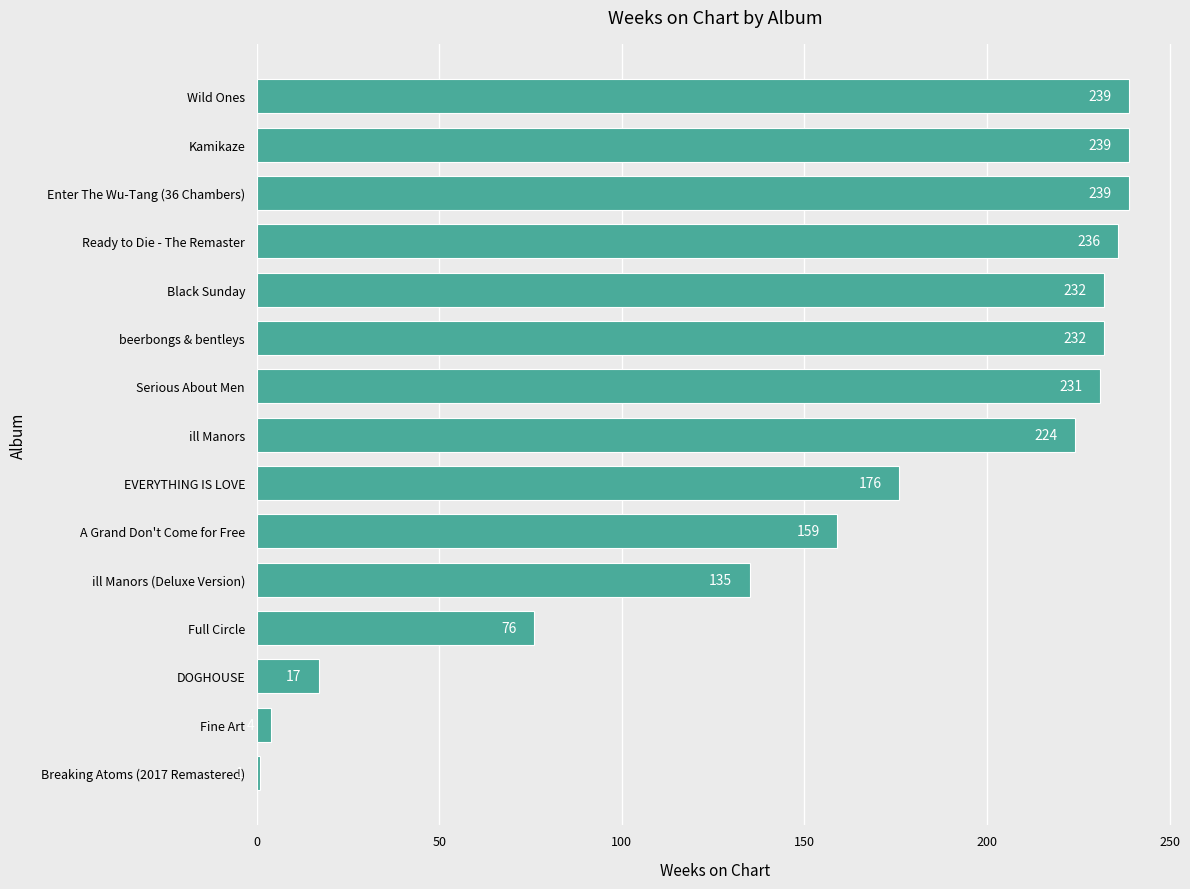

What is the ratio of the value at Wild Ones to the value at Kamikaze?

1.0